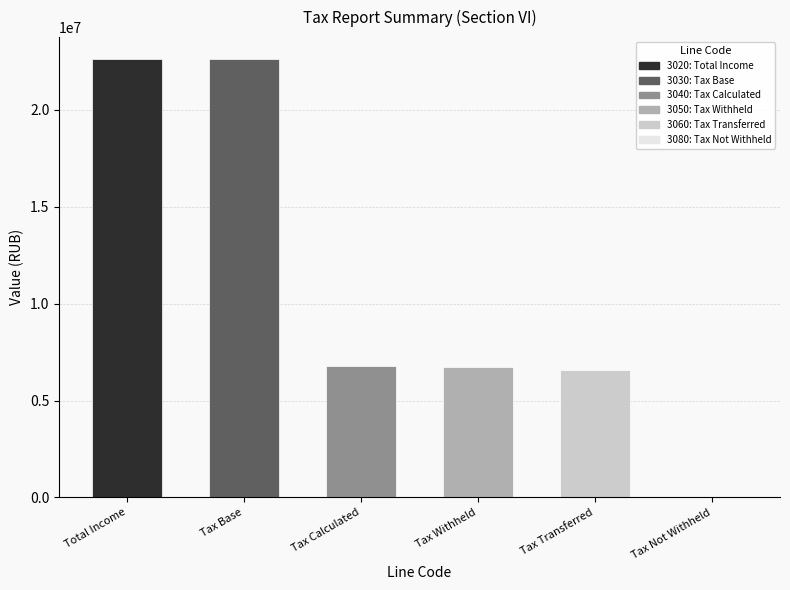

What is the value of the 5th bar from the left?

6601175